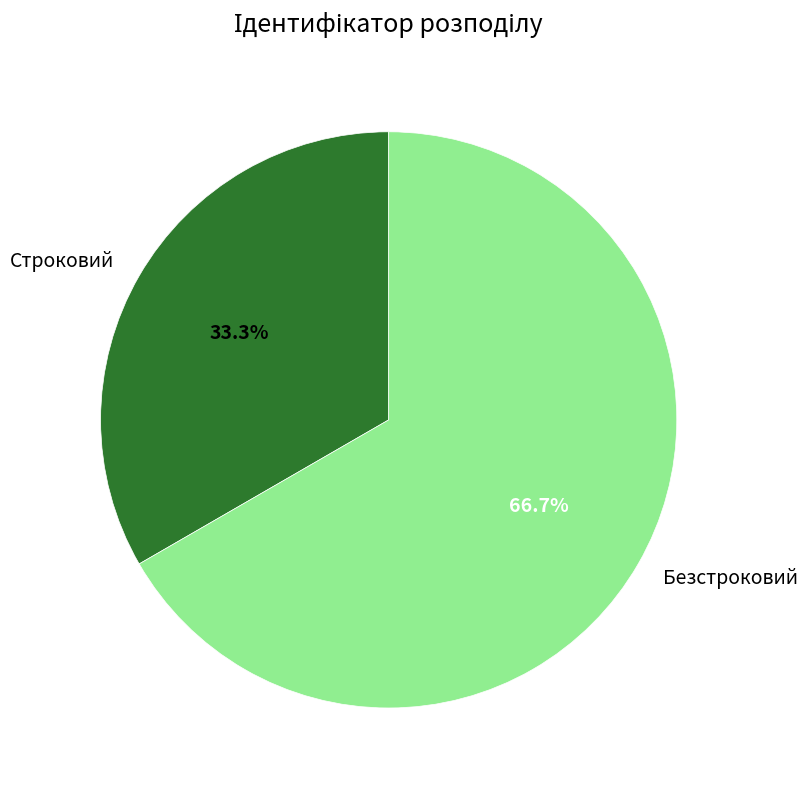

Which has a higher value, Безстроковий or Строковий?

Безстроковий